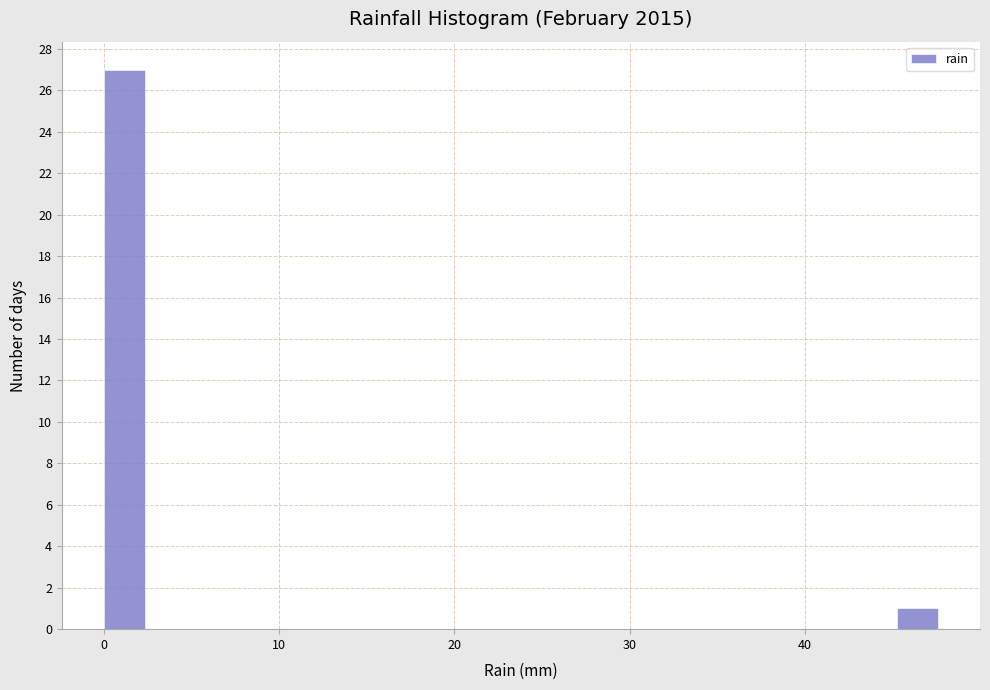

Around what value on the x-axis is the tallest bar? Give the approximate position of its centre, as read against the axis.

1